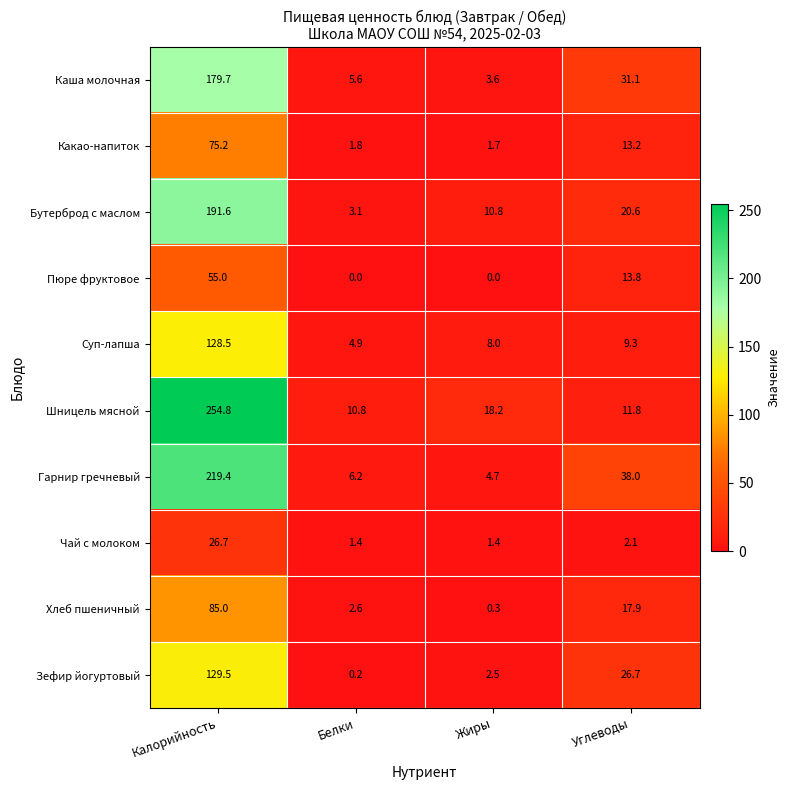

Is it true that Какао-напиток equals 2.4 at Белки?

False